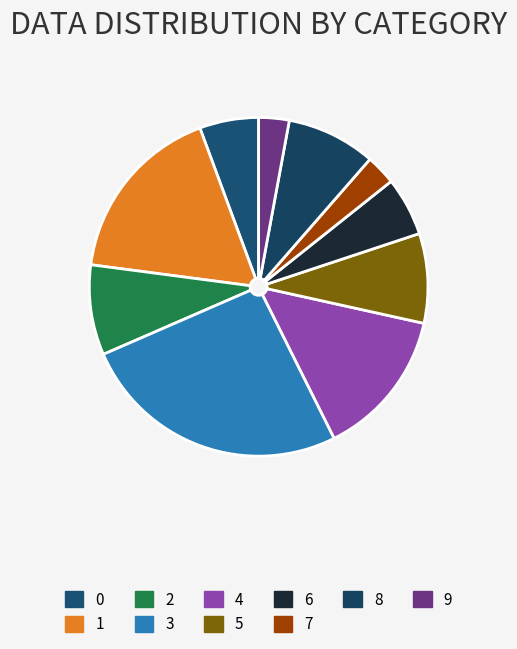

How many segments does this pie chart have?

10